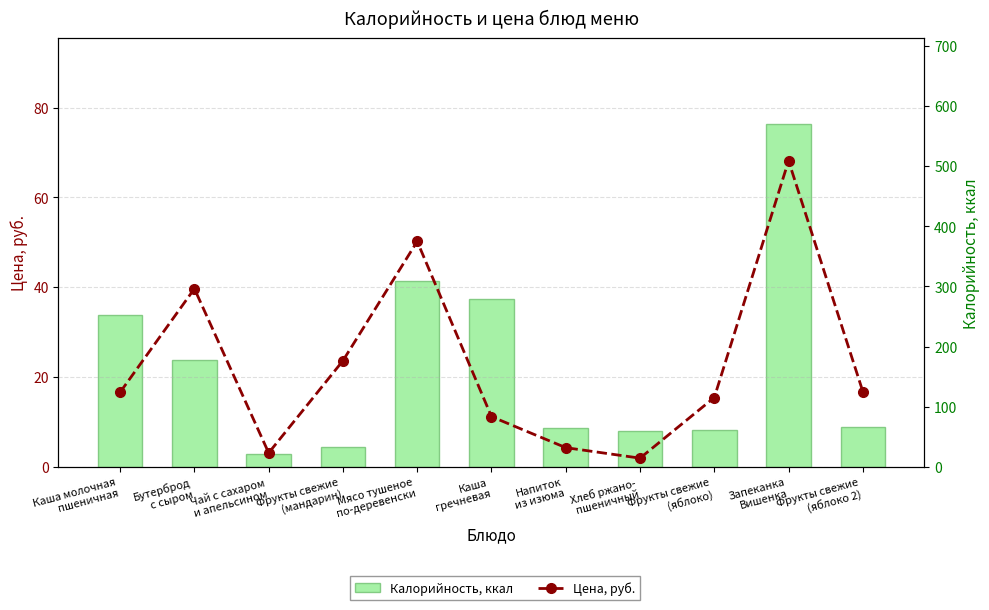

At which label is Цена, руб. closest to 35?

Бутерброд
с сыром